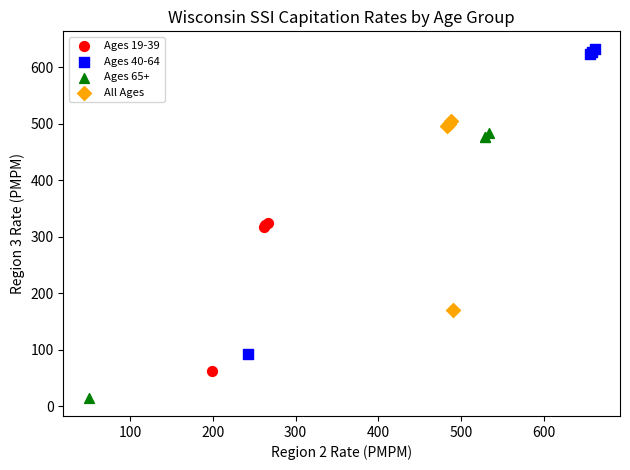

Which series contains the highest Y value?

Ages 40-64